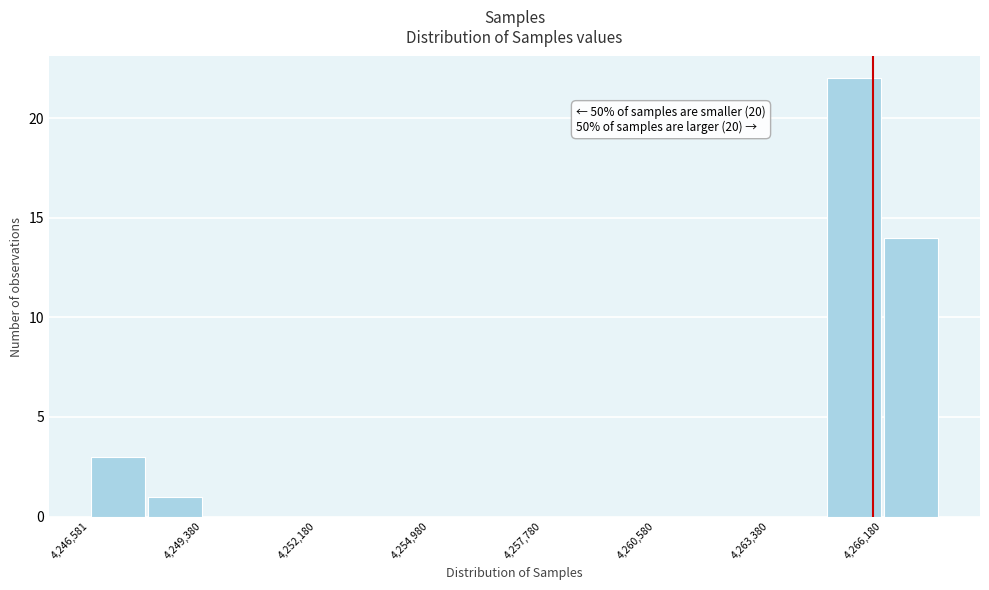

Around what value on the x-axis is the tallest bar? Give the approximate position of its centre, as read against the axis.

4265500